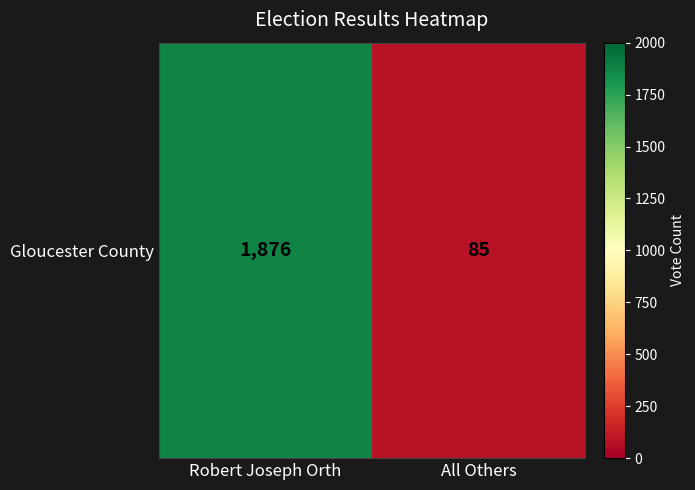

Which category has the highest value across all series?

Robert Joseph Orth